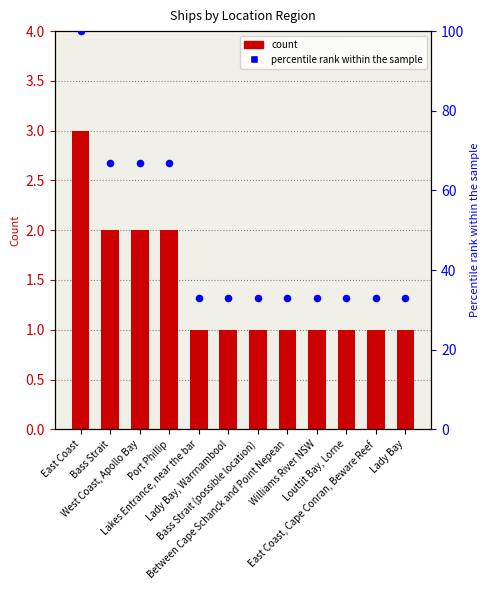

At how many categories does at least one series exceed 93?

1